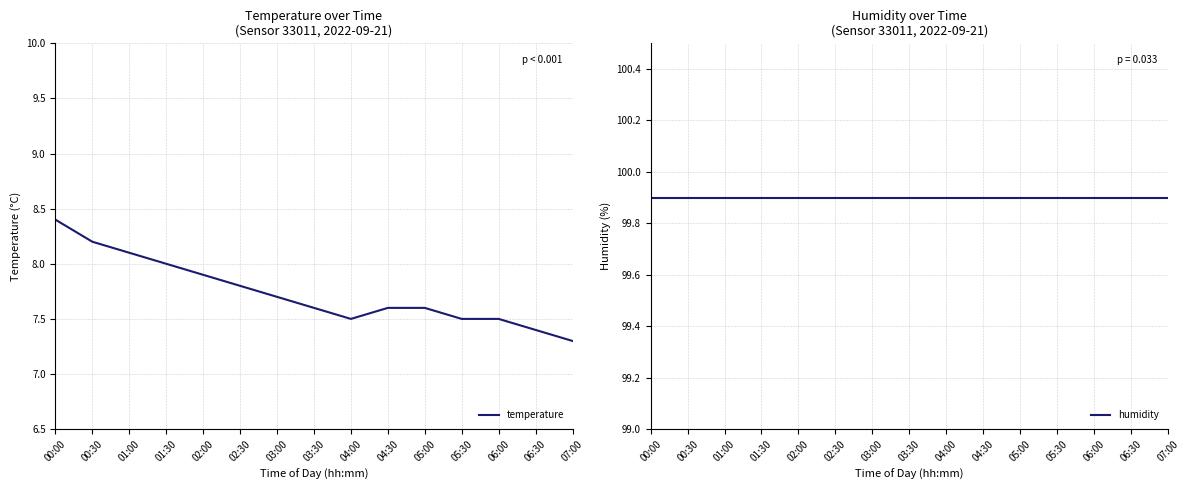

Which has a higher value, 01:00 or 07:00?

01:00